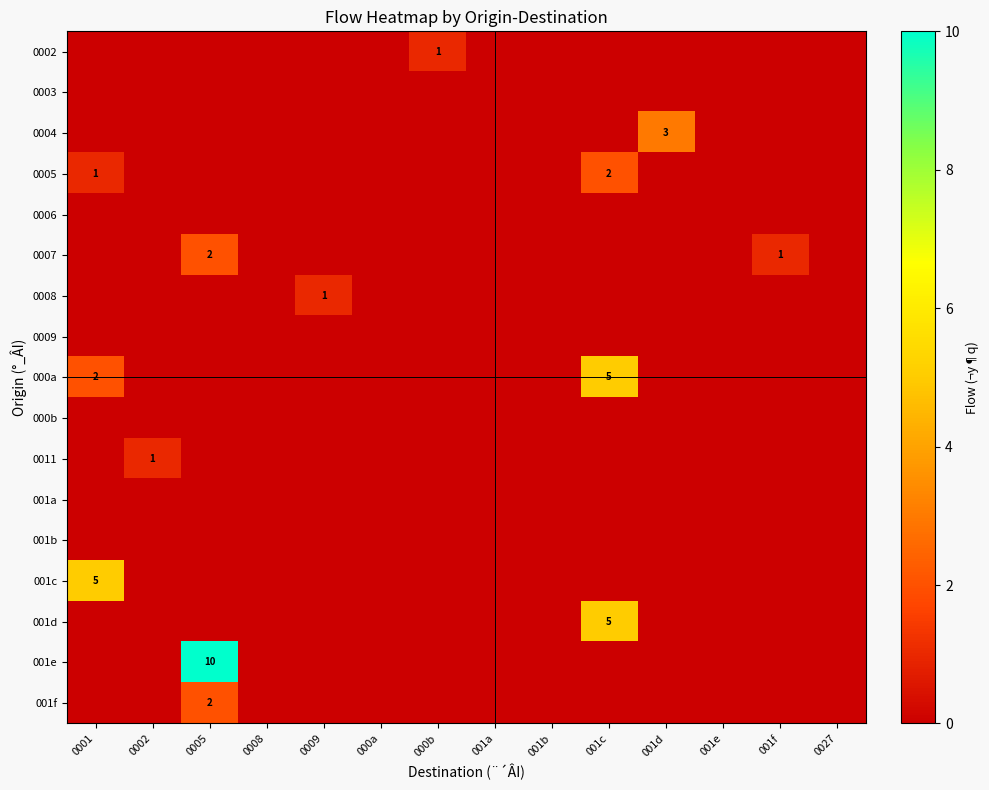

List the labels in order of 0007 value, largest first.

0005, 001f, 0001, 0002, 0008, 0009, 000a, 000b, 001a, 001b, 001c, 001d, 001e, 0027